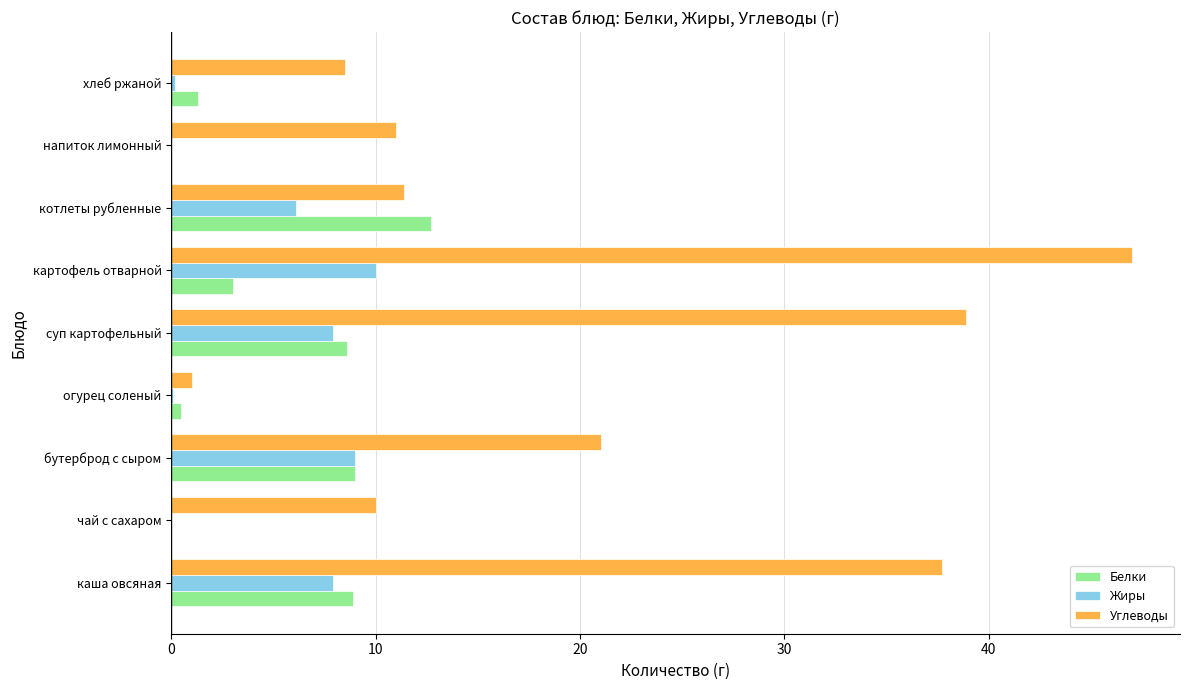

How many distinct data groups are displayed?

3